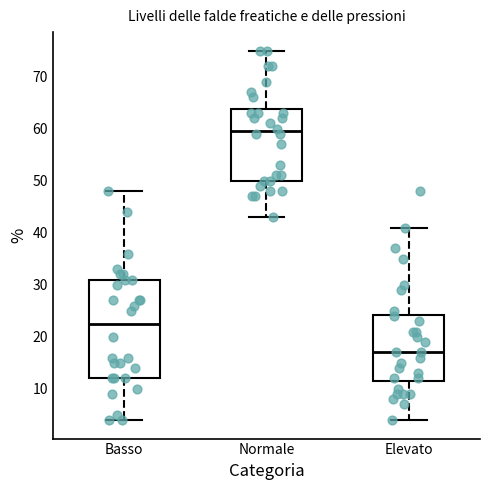

Reading left to right, transcribe this box plot: for each box, give where its median line is, the range the box spans, and where its two whiskers end, as read against the y-axis. The values are not printed on the chart, so give them approximately, as read against the axis.

Basso: median 23, box 12 to 31, whiskers 4 to 48
Normale: median 60, box 50 to 64, whiskers 43 to 75
Elevato: median 17, box 12 to 24, whiskers 4 to 41